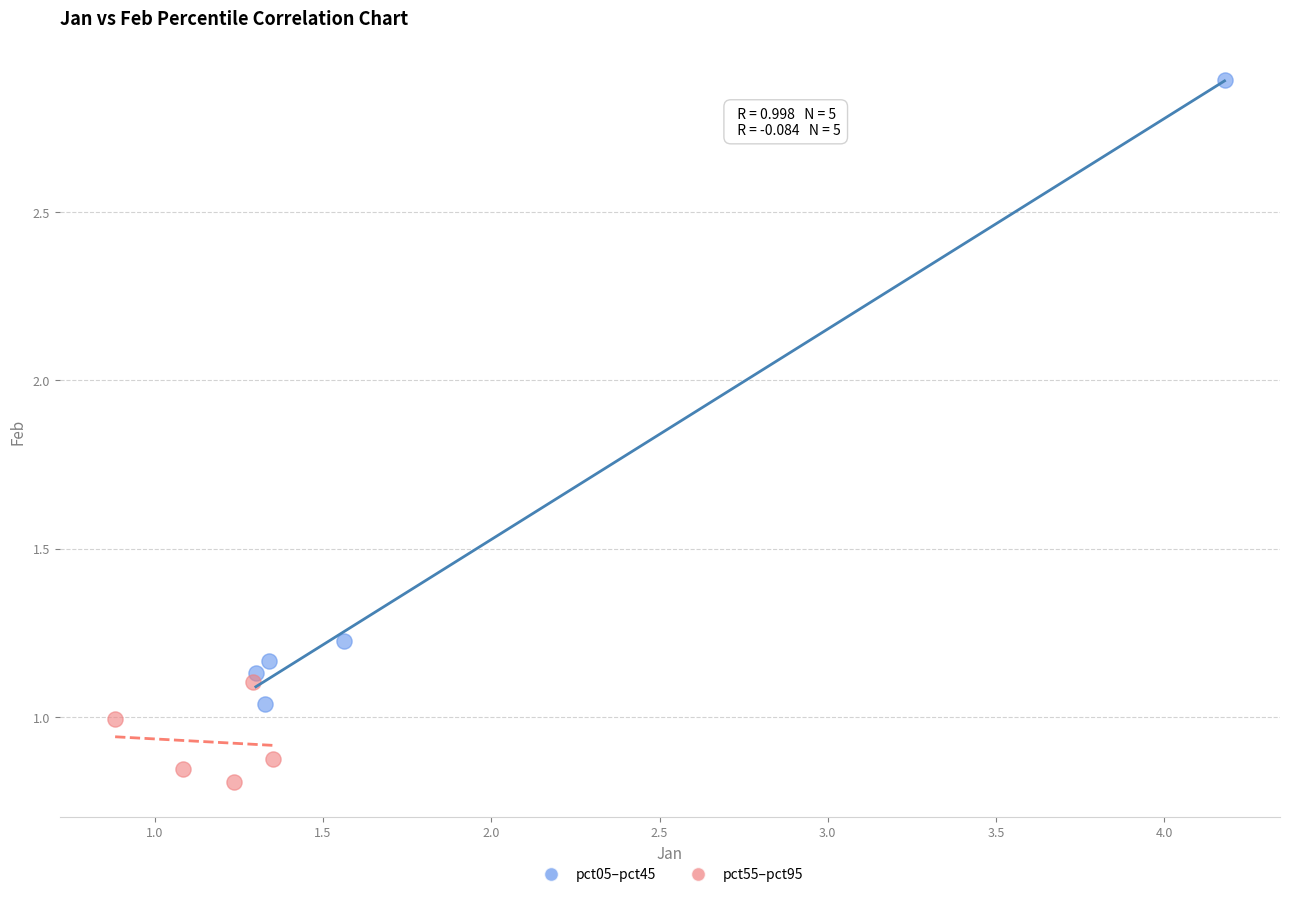

Which series reaches the maximum Y coordinate?

pct05–pct45